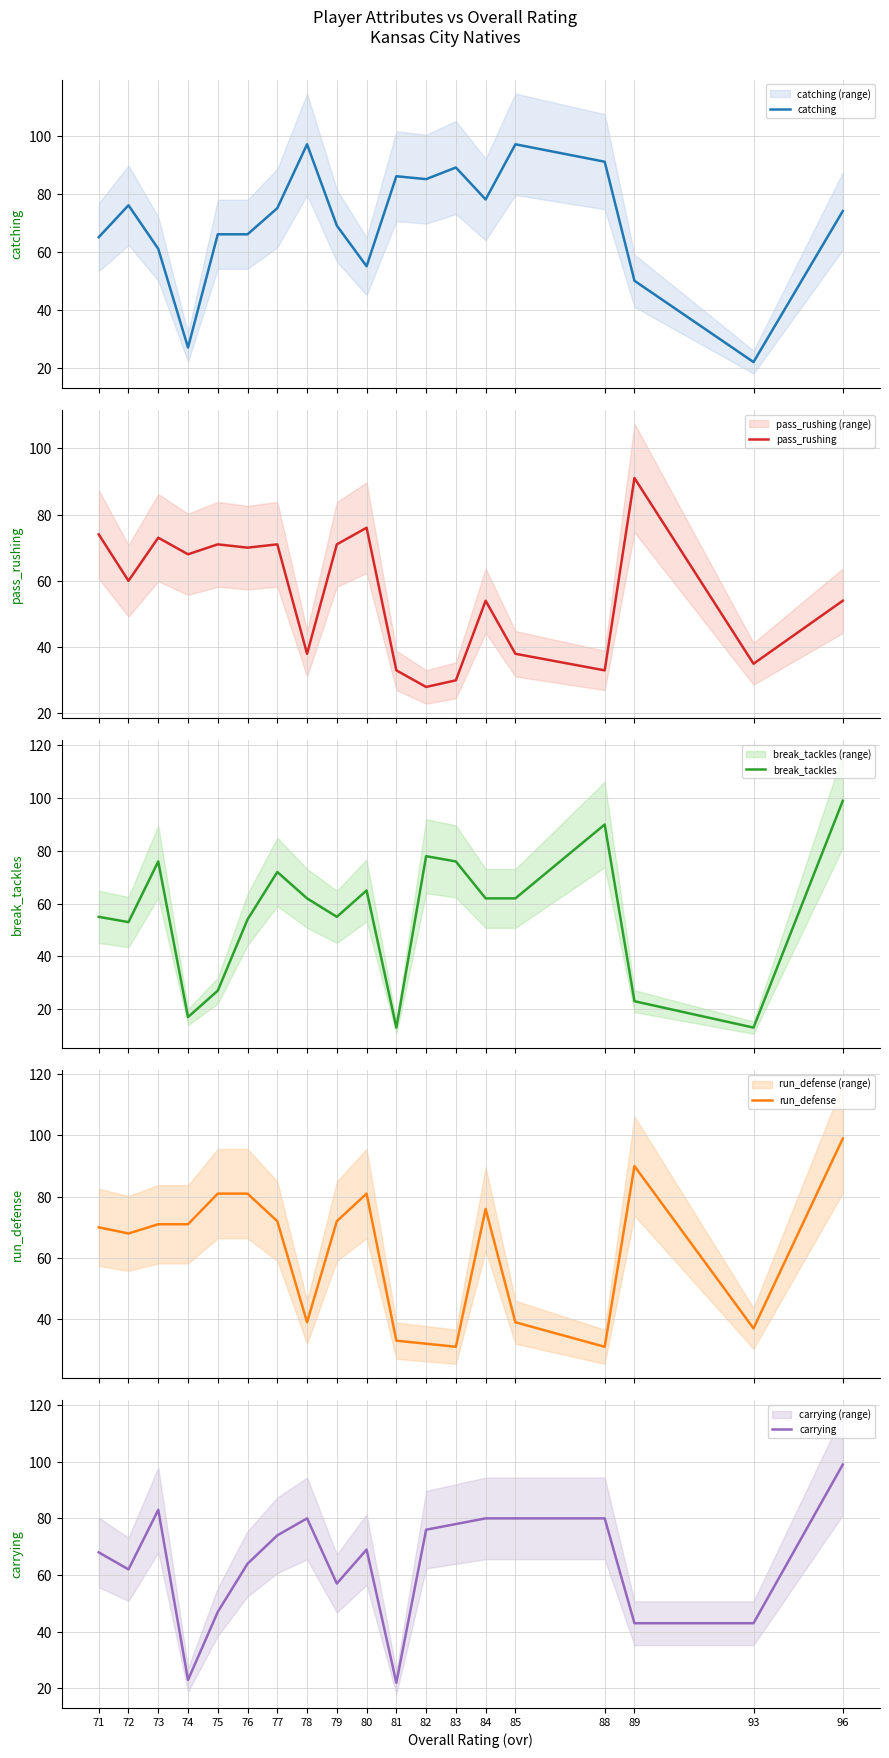

Reading left to right, list all the values displayed in this chart.

catching: 65	76	61	27	66	66	75	97	69	55	86	85	89	78	97	91	50	22	74
pass_rushing: 74	60	73	68	71	70	71	38	71	76	33	28	30	54	38	33	91	35	54
break_tackles: 55	53	76	17	27	54	72	62	55	65	13	78	76	62	62	90	23	13	99
run_defense: 70	68	71	71	81	81	72	39	72	81	33	32	31	76	39	31	90	37	99
carrying: 68	62	83	23	47	64	74	80	57	69	22	76	78	80	80	80	43	43	99